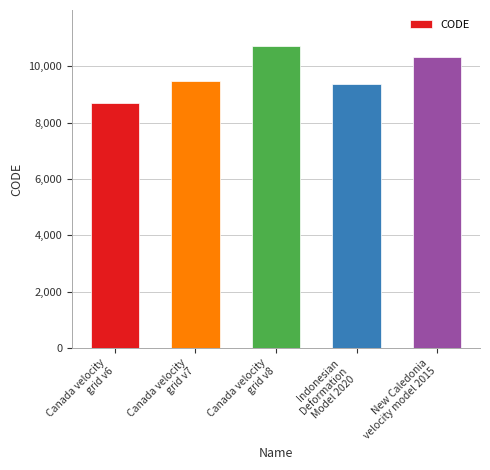

What position from the right is Canada velocity
grid v7?

4